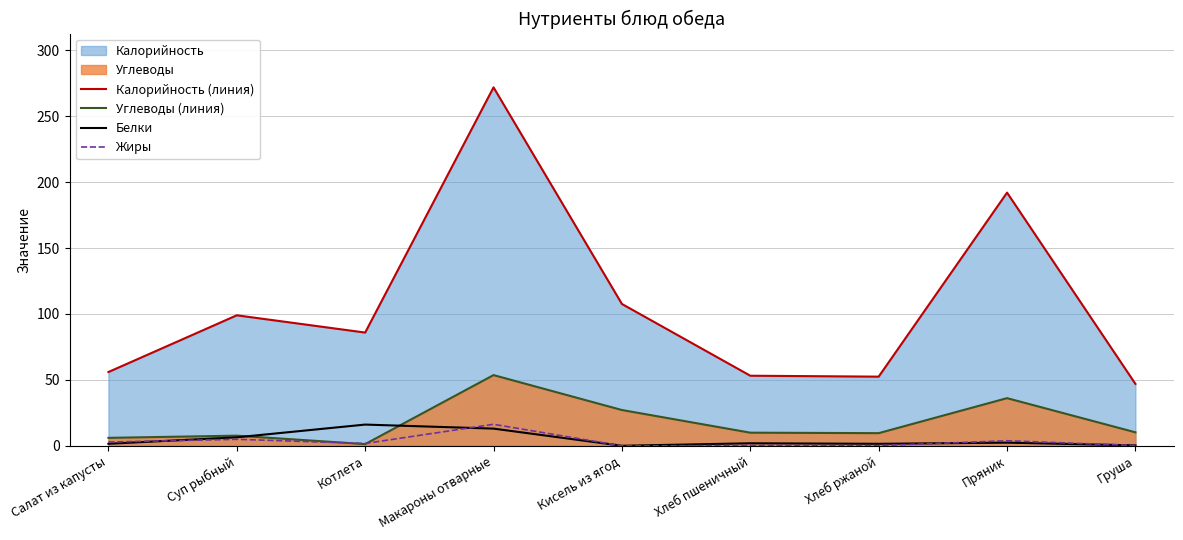

What is the lowest value of the Углеводы (линия) series?

1.4